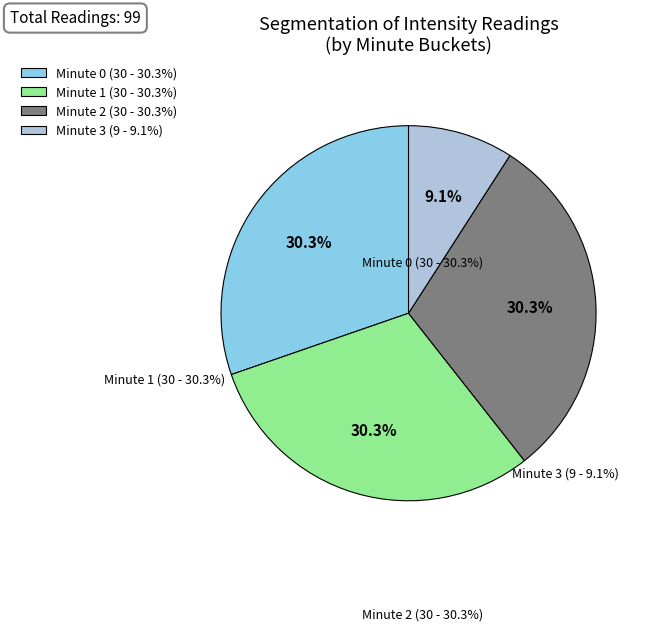

How many slices are in this pie chart?

4